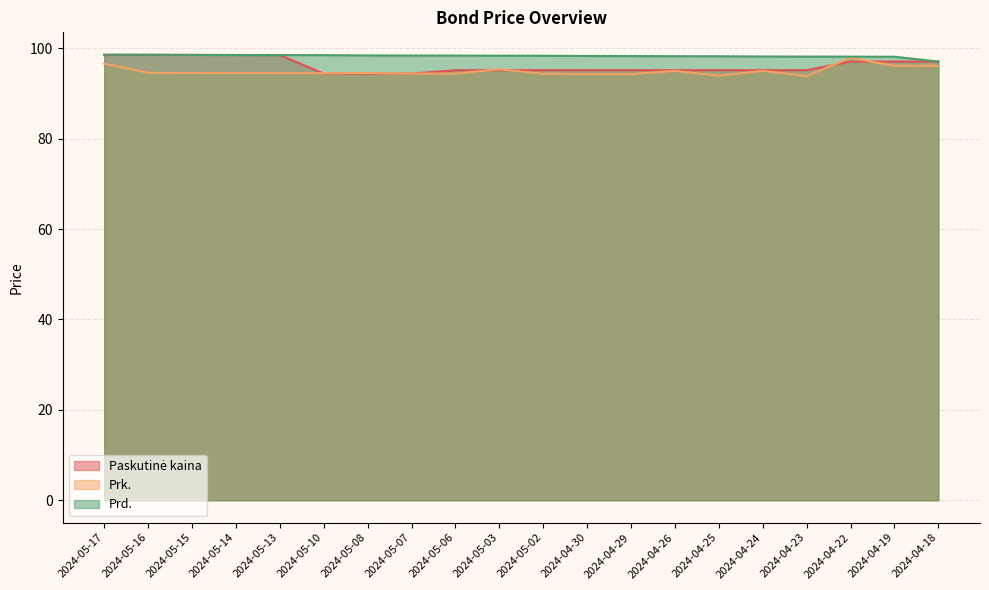

What is the label of the 19th point from the right?

2024-05-16